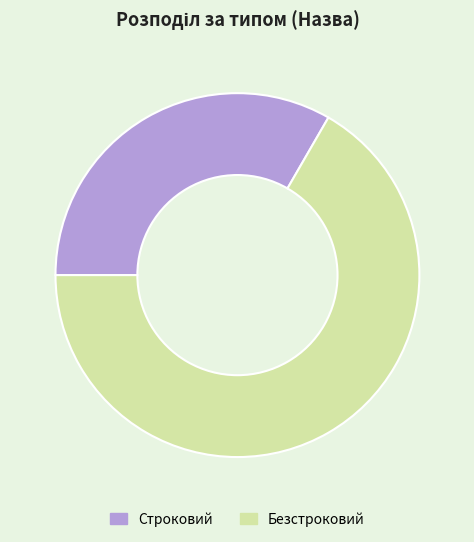

Rank the categories by value from highest to lowest.

Безстроковий, Строковий